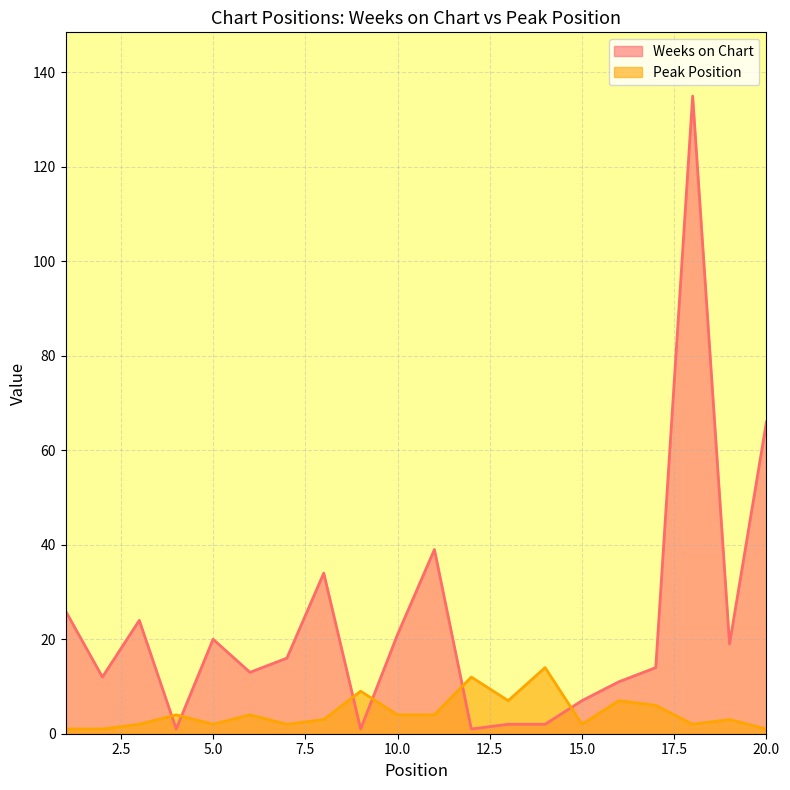

True or false: Weeks on Chart has more than 1 points higher than both neighbors.

True